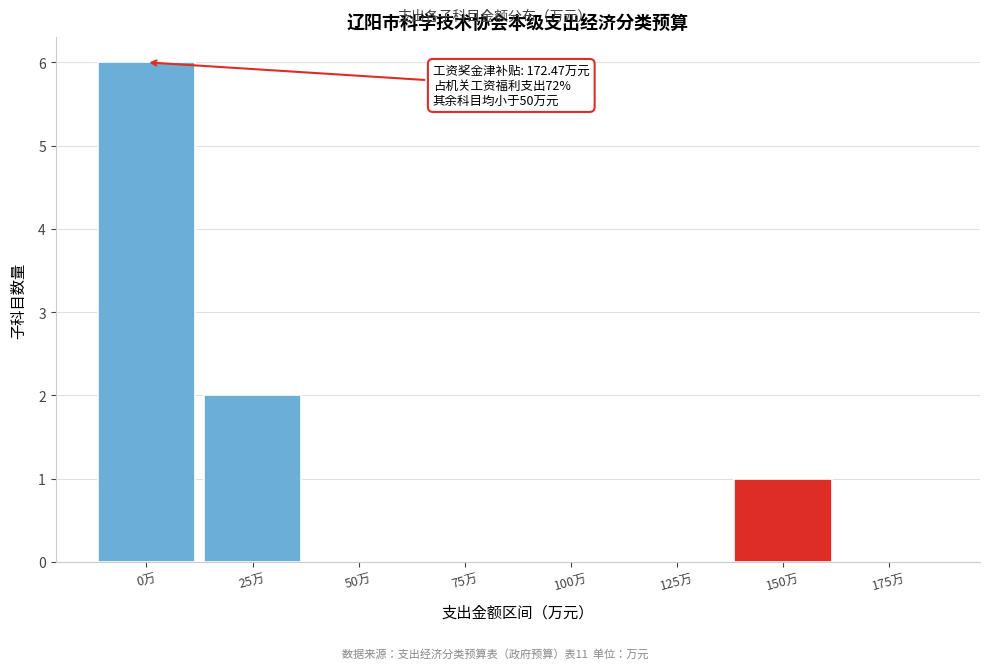

Reading left to right, list all the values displayed in this chart.

0万=6	25万=2	50万=0	75万=0	100万=0	125万=0	150万=1	175万=0